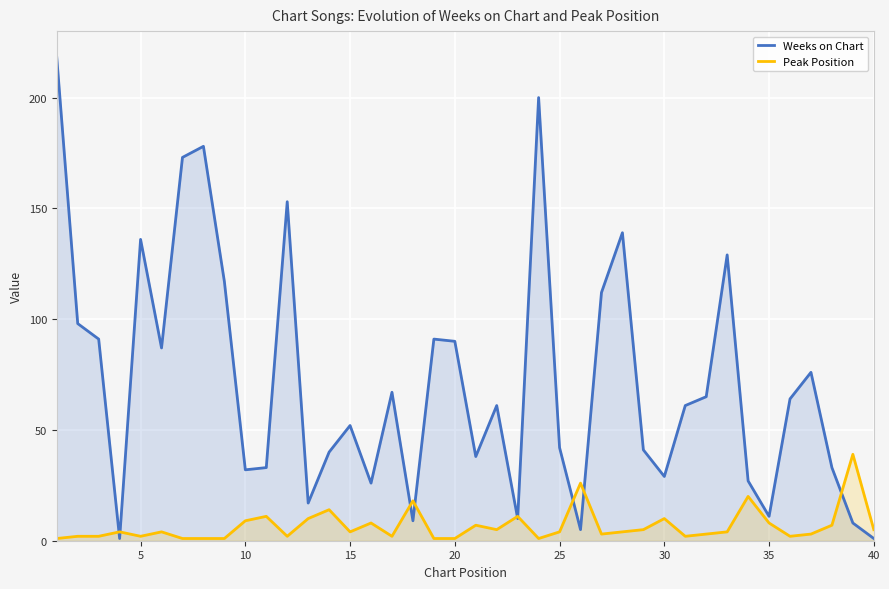

Reading right to left, what are all the values shown in this chart?

Weeks on Chart: 1	8	33	76	64	11	27	129	65	61	29	41	139	112	5	42	200	10	61	38	90	91	9	67	26	52	40	17	153	33	32	117	178	173	87	136	1	91	98	218
Peak Position: 5	39	7	3	2	8	20	4	3	2	10	5	4	3	26	4	1	11	5	7	1	1	18	2	8	4	14	10	2	11	9	1	1	1	4	2	4	2	2	1